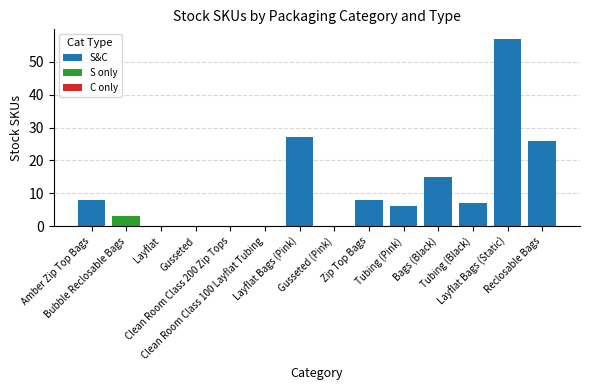

Where does the data first go above 7?

Amber Zip Top Bags